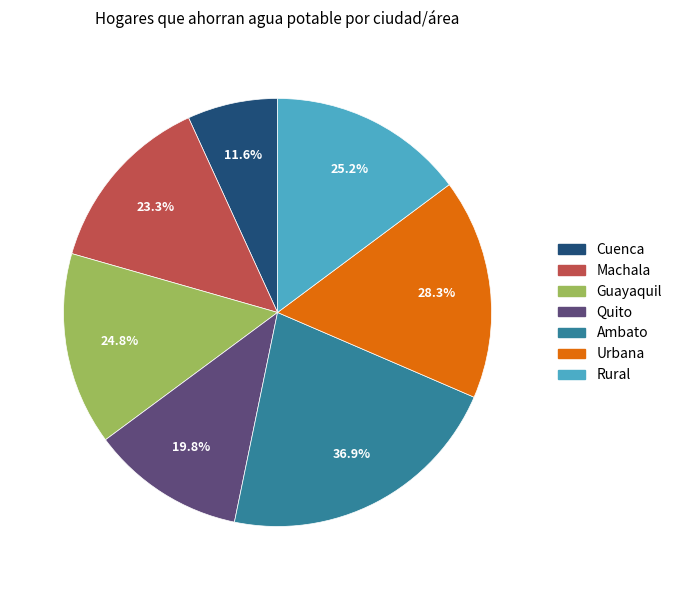

What is the smallest slice in the pie chart?

Cuenca